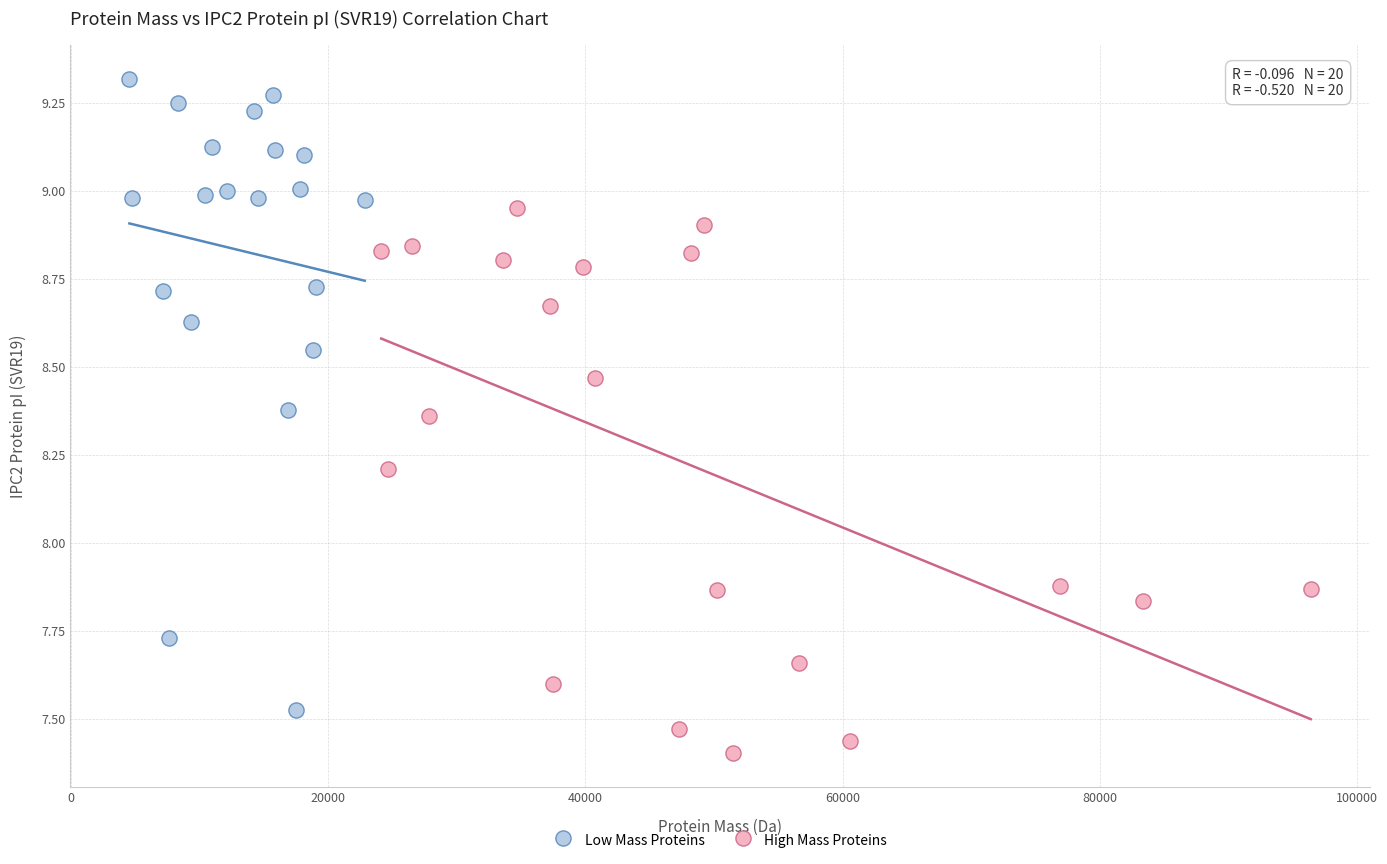

Which series reaches the minimum Y coordinate?

High Mass Proteins